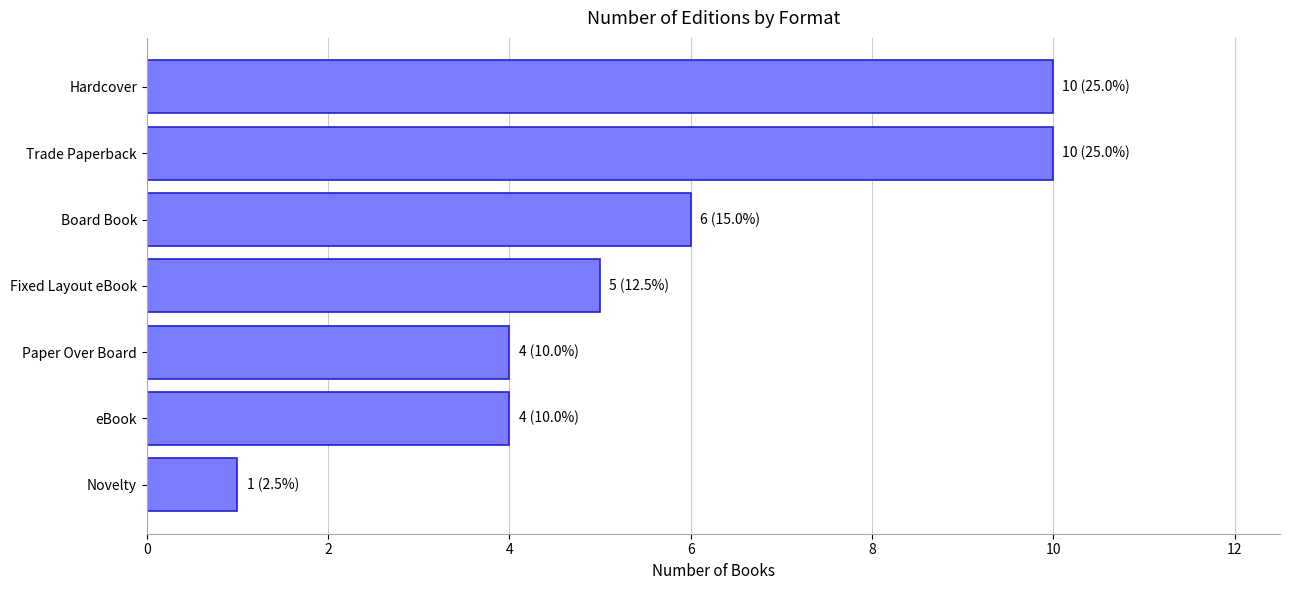

What is the greatest value displayed?

10